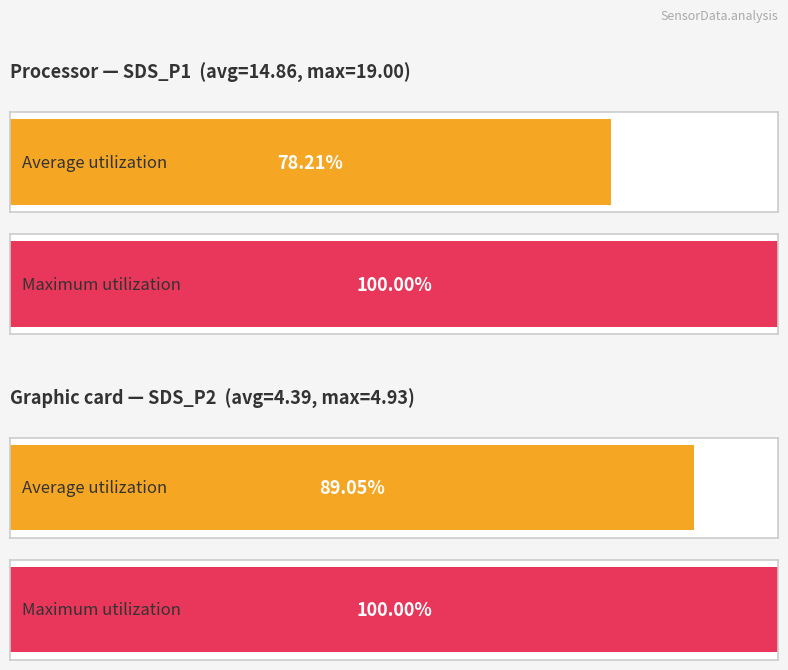

How many groups of bars are there?

2